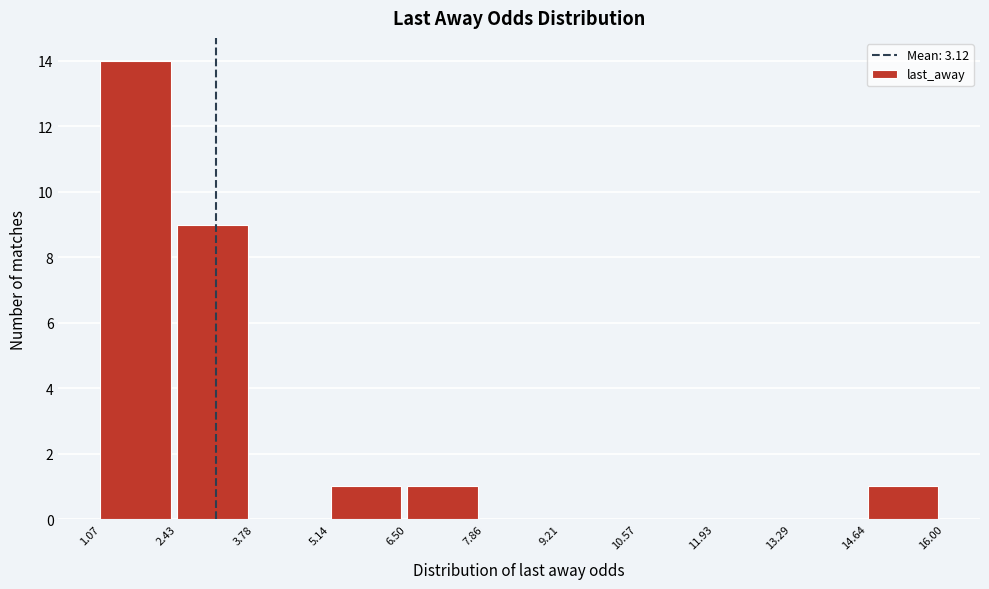

How tall is the bar that spans 6.50 to 7.86 on the x-axis? The values are not printed on the chart, so give them approximately, as read against the axis.

1